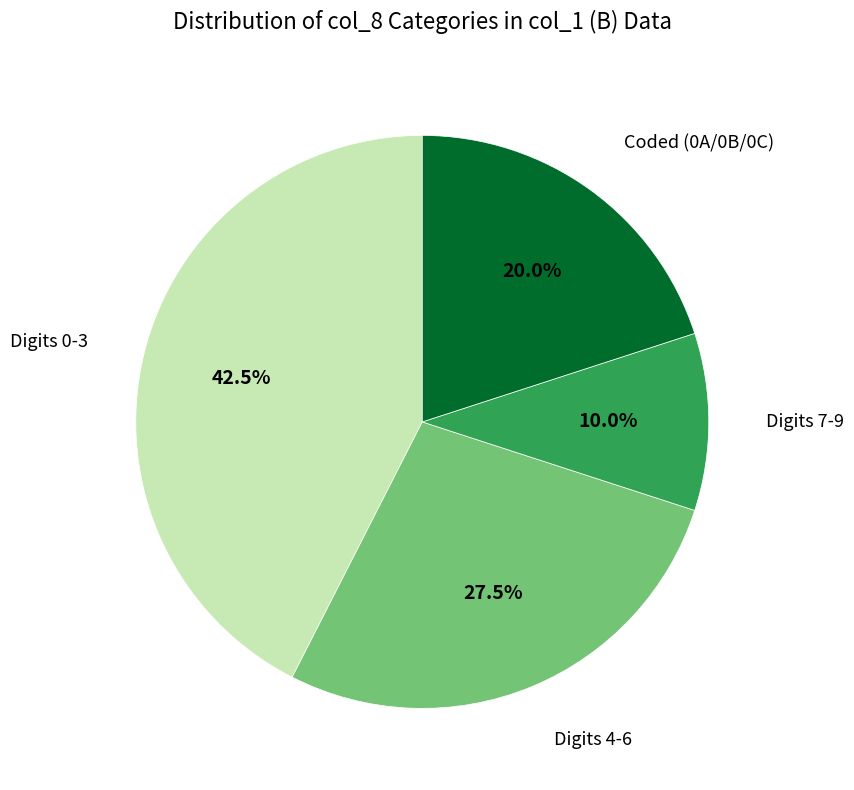

Is there a majority slice in this chart?

No